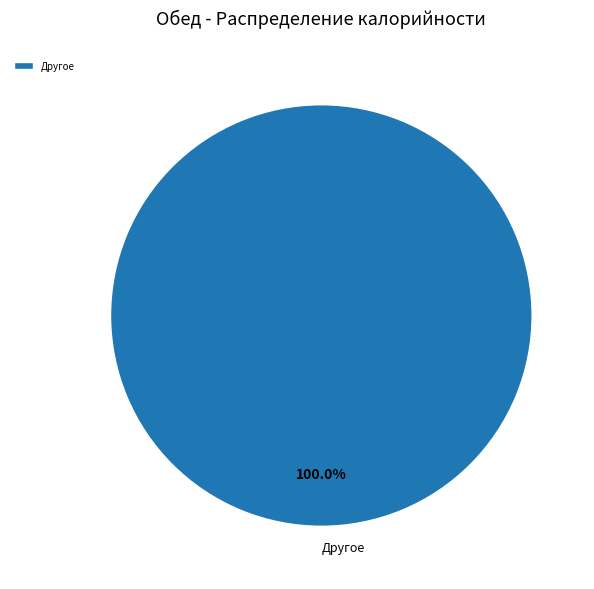

Which slice represents more than half of the pie?

Другое